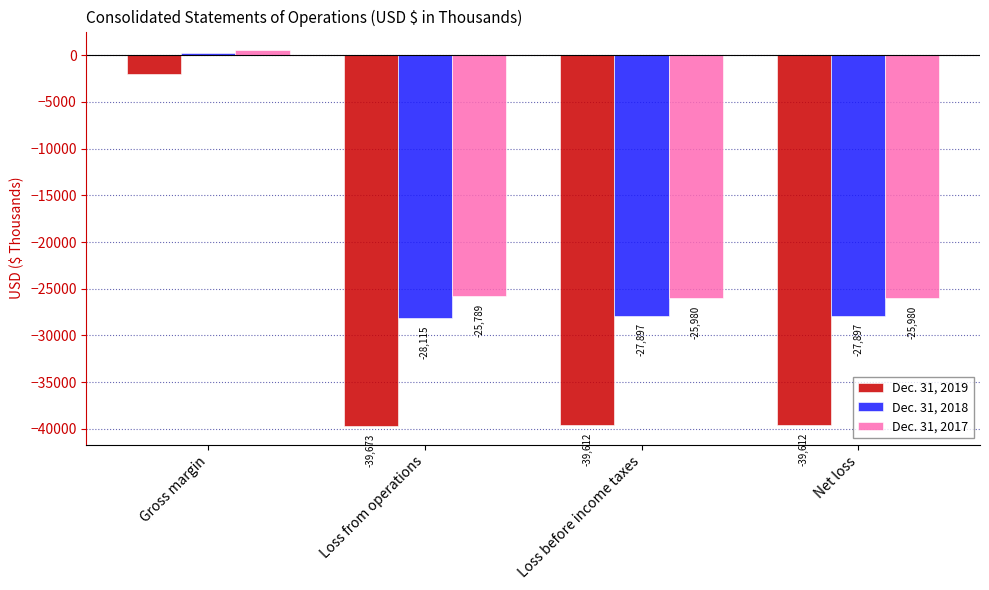

What is the difference between the Dec. 31, 2017 values at Net loss and Gross margin?

26488